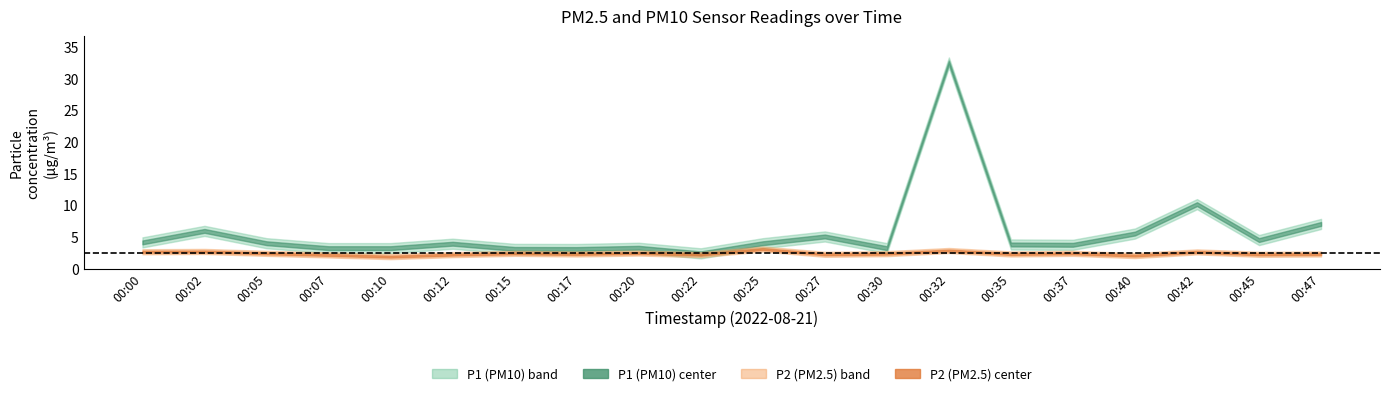

List the labels in order of P1 value, largest first.

00:32, 00:42, 00:47, 00:02, 00:40, 00:27, 00:45, 00:00, 00:05, 00:25, 00:12, 00:35, 00:37, 00:20, 00:07, 00:10, 00:30, 00:15, 00:17, 00:22